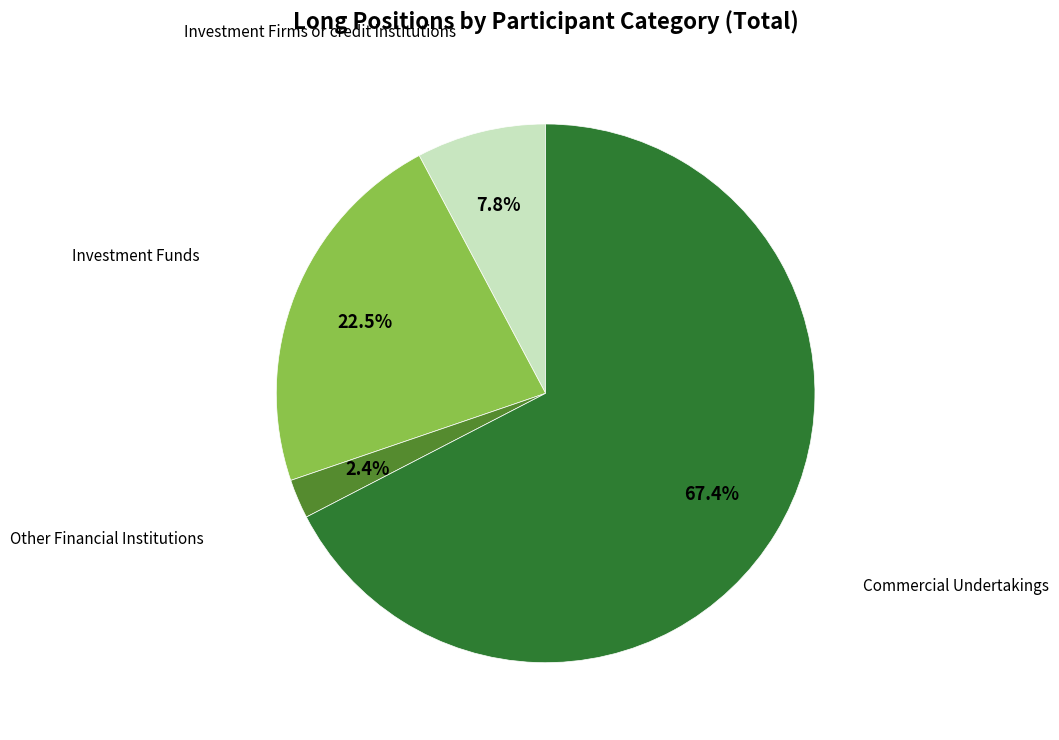

Does Other Financial Institutions account for over 50% of the chart?

No